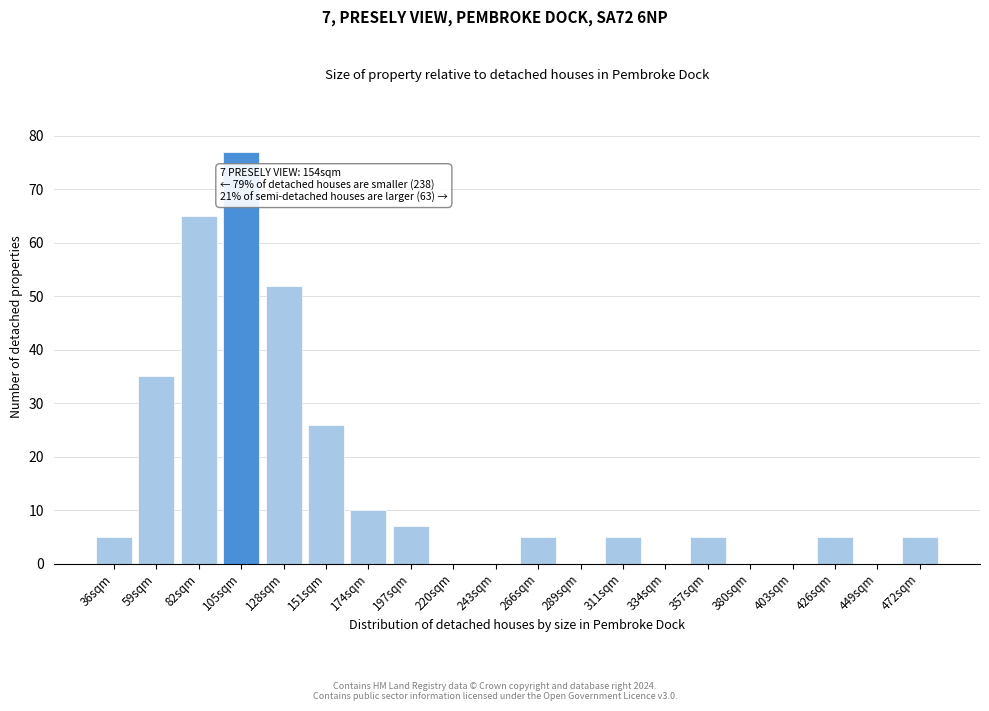

Reading left to right, transcribe all the data shown in this chart.

36sqm=5	59sqm=35	82sqm=65	105sqm=77	128sqm=52	151sqm=26	174sqm=10	197sqm=7	220sqm=0	243sqm=0	266sqm=5	289sqm=0	311sqm=5	334sqm=0	357sqm=5	380sqm=0	403sqm=0	426sqm=5	449sqm=0	472sqm=5